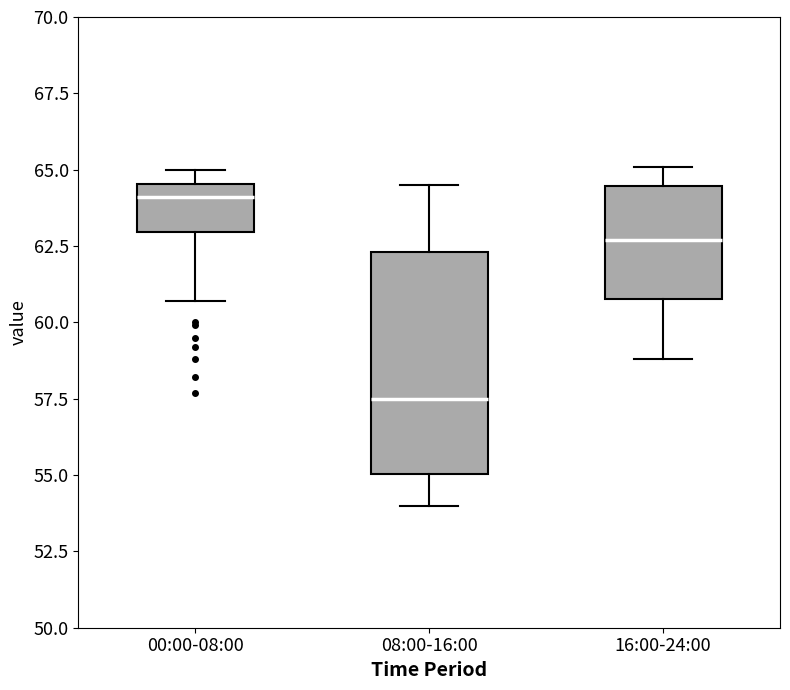

Reading left to right, transcribe this box plot: for each box, give where its median line is, the range the box spans, and where its two whiskers end, as read against the y-axis. The values are not printed on the chart, so give them approximately, as read against the axis.

00:00-08:00: median 64.0, box 63.0 to 64.5, whiskers 60.5 to 65.0
08:00-16:00: median 57.5, box 55.0 to 62.5, whiskers 54.0 to 64.5
16:00-24:00: median 62.5, box 61.0 to 64.5, whiskers 59.0 to 65.0